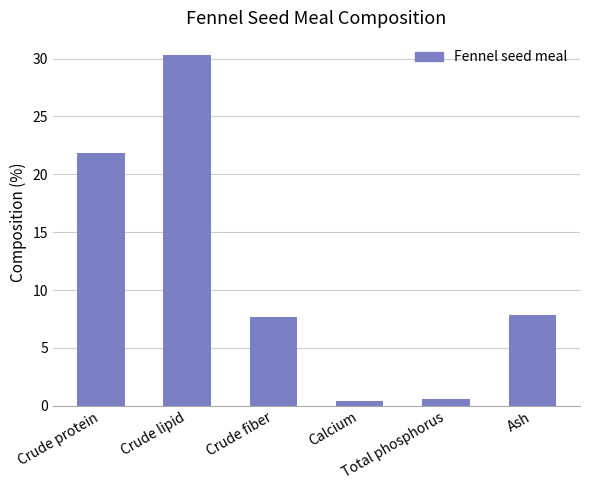

At which category does the chart reach its peak across all series?

Crude lipid